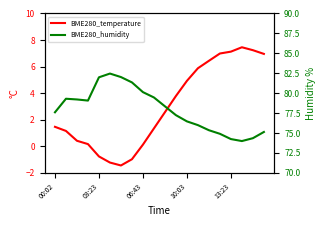

Which series has the largest range (max minus min)?

BME280_temperature